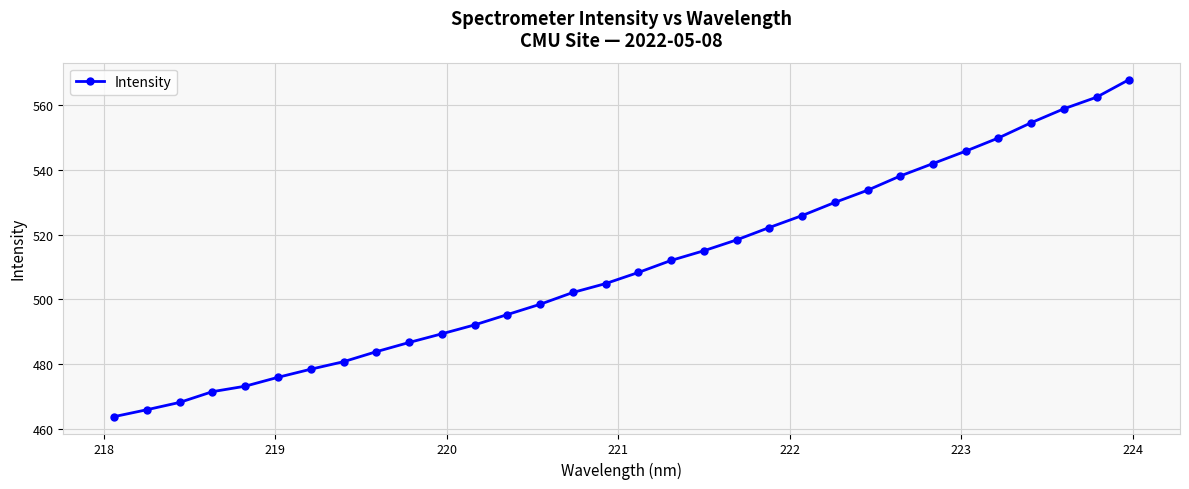

What is the minimum value shown in the chart?

463.8